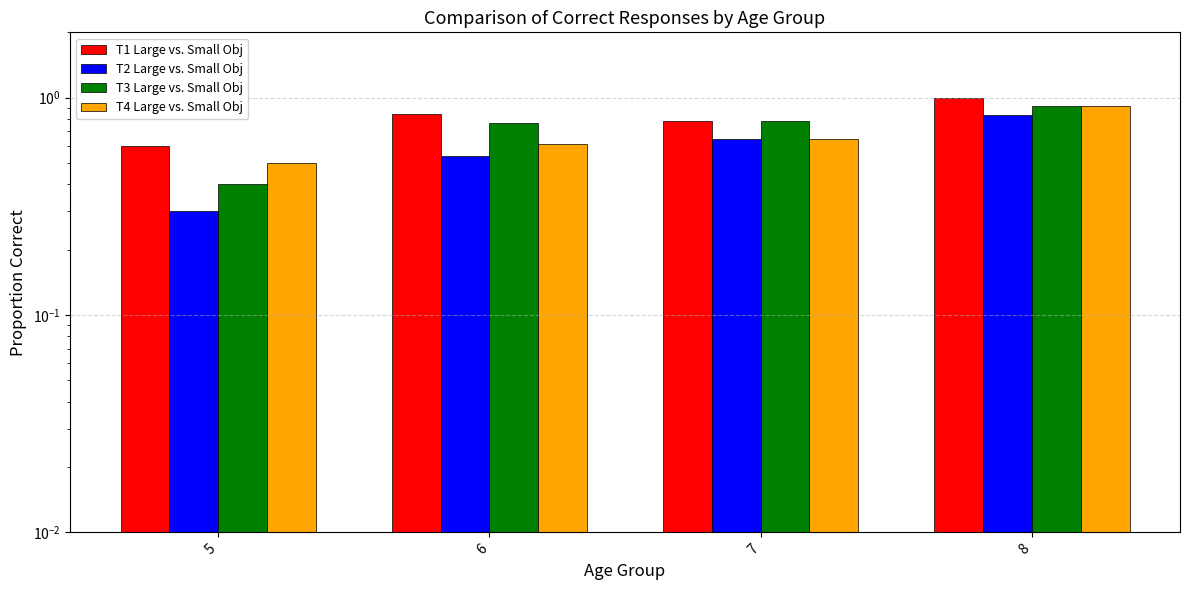

At which label does T4 Large vs. Small Obj reach its minimum?

5